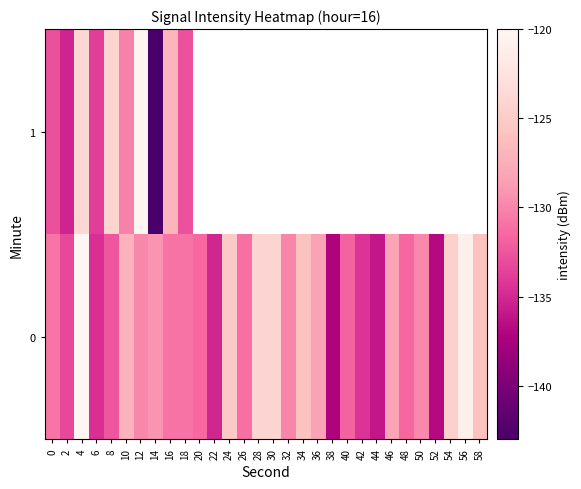

Read the row_1 value at 18.

-132.7